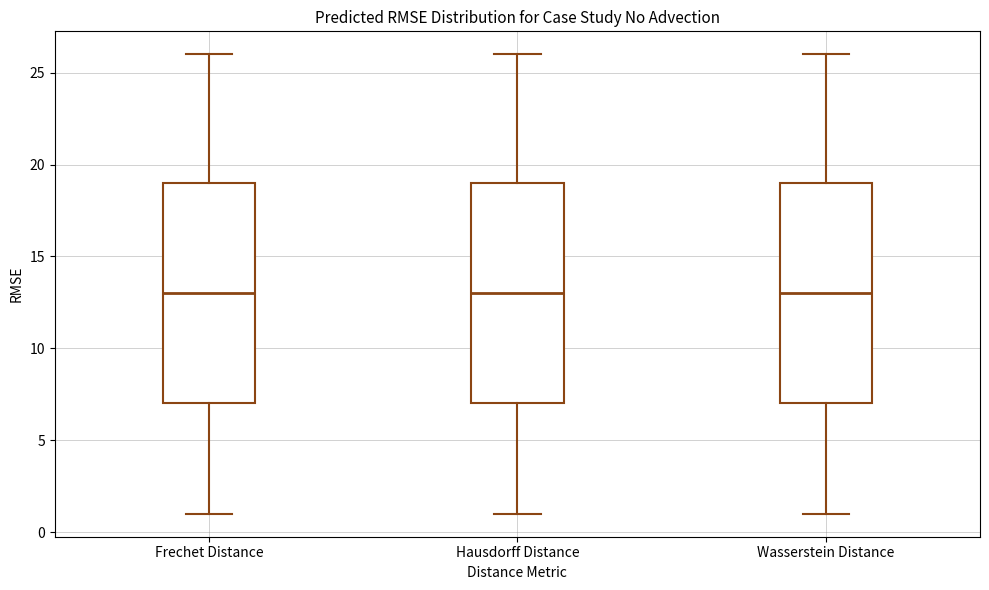

Reading left to right, read every box against the y-axis: the position of its median line, the range the box covers, and the ends of its whiskers. The values are not printed on the chart, so give them approximately, as read against the axis.

Frechet Distance: median 13, box 7 to 19, whiskers 1 to 26
Hausdorff Distance: median 13, box 7 to 19, whiskers 1 to 26
Wasserstein Distance: median 13, box 7 to 19, whiskers 1 to 26